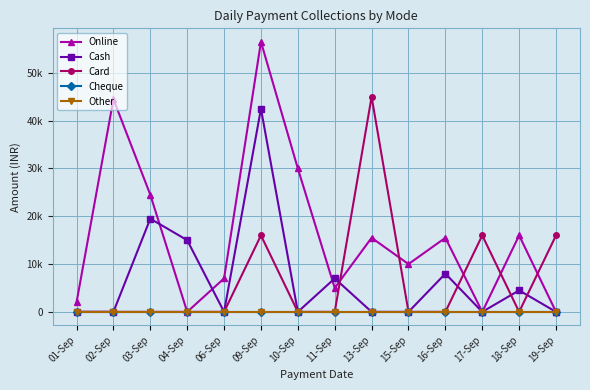

Is this an area chart (filled region under the line)?

No